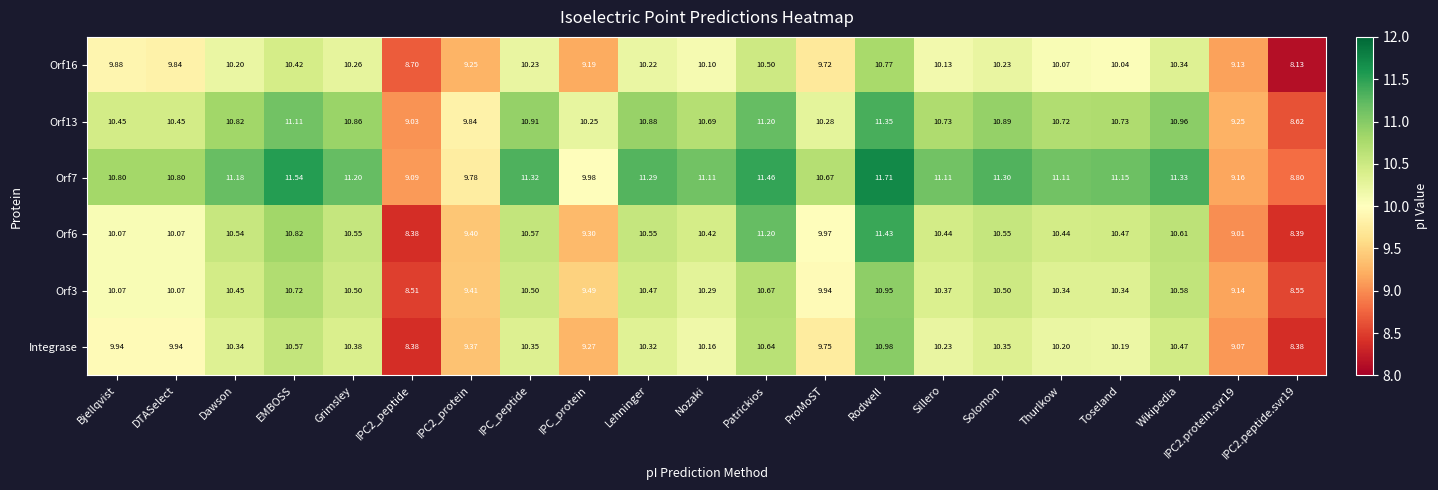

Where does the Orf6 series first go above 10?

Bjellqvist